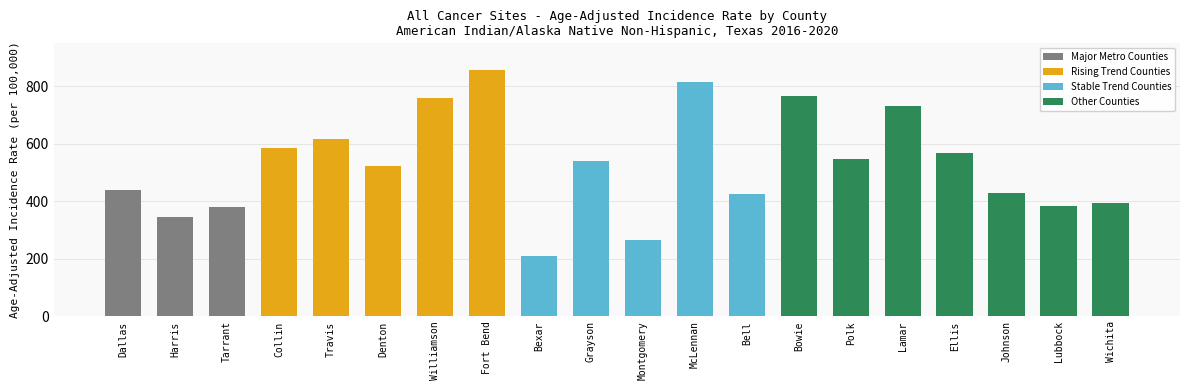

Reading left to right, list all the values displayed in this chart.

Dallas=439.5	Harris=345.4	Tarrant=379.0	Collin=587.4	Travis=616.4	Denton=523.2	Williamson=759.0	Fort Bend=857.2	Bexar=209.0	Grayson=540.6	Montgomery=267.0	McLennan=816.5	Bell=424.4	Bowie=766.6	Polk=547.0	Lamar=733.5	Ellis=568.3	Johnson=428.9	Lubbock=383.0	Wichita=393.0